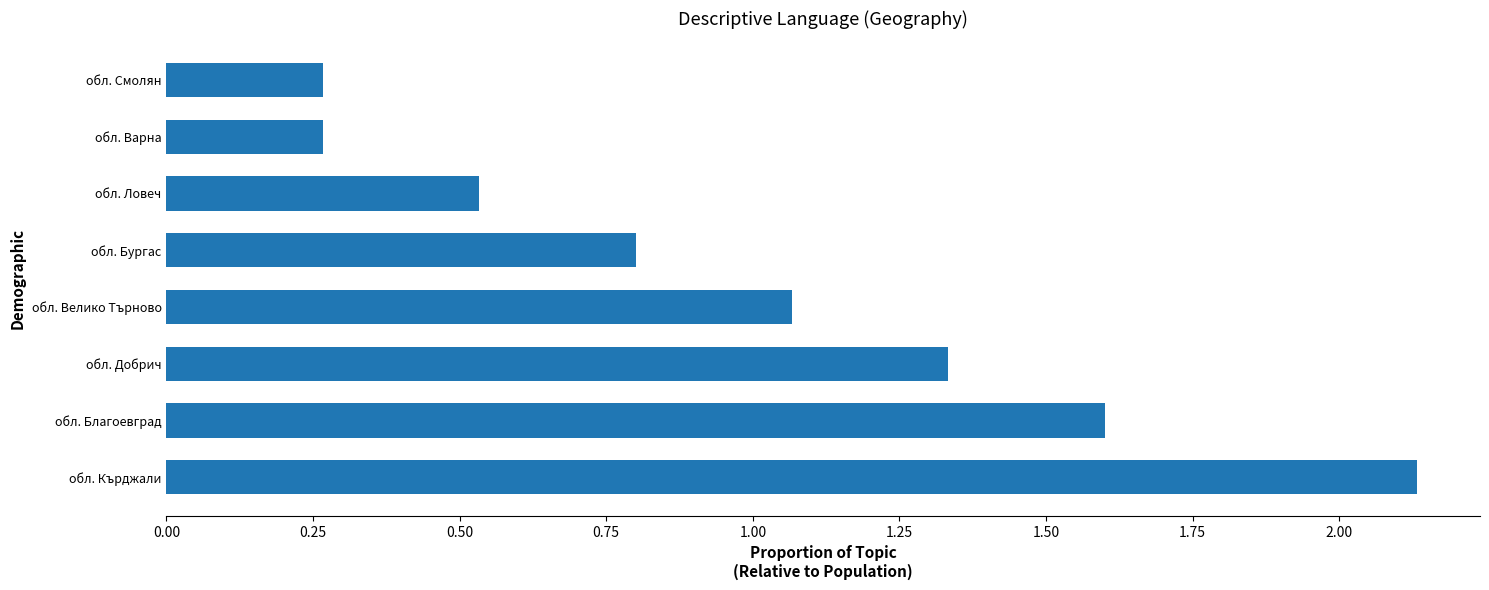

What is the change in value from обл. Бургас to обл. Ловеч?

-0.3